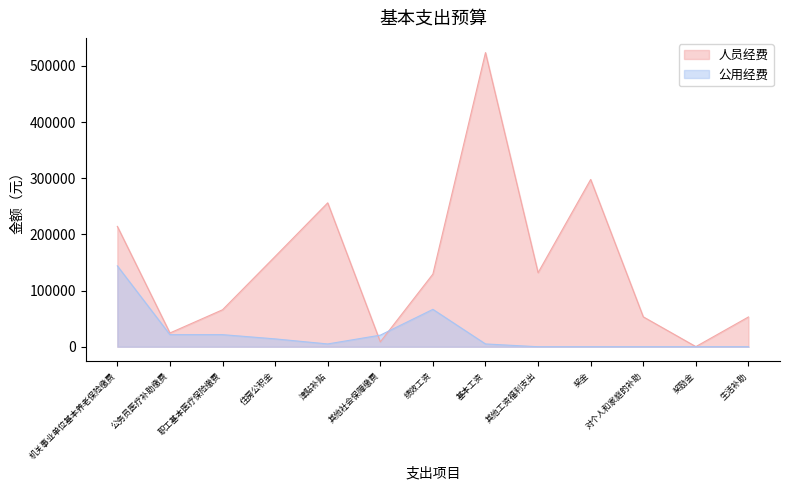

Does the chart have visible grid lines?

No